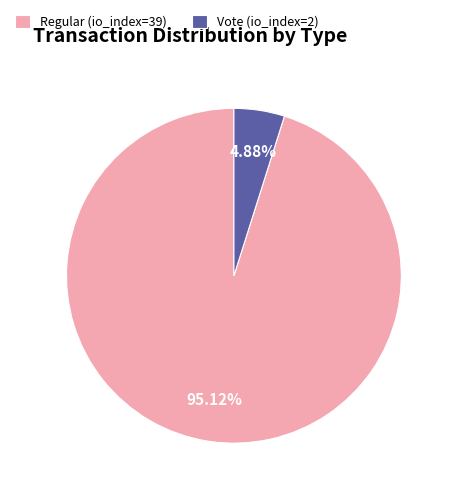

Approximately how many times larger is the value at Vote (io_index=2) compared to Regular (io_index=39)?

0.1